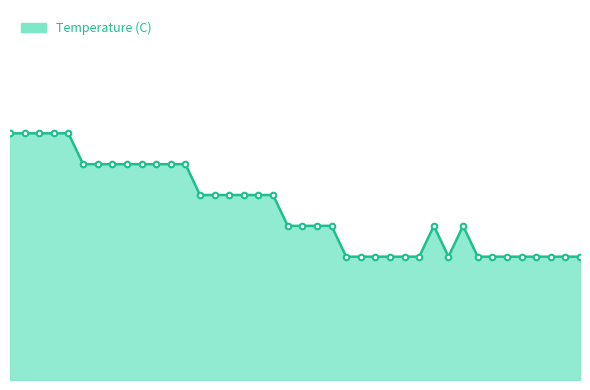

What is the value of the 8th point from the left?

8.5